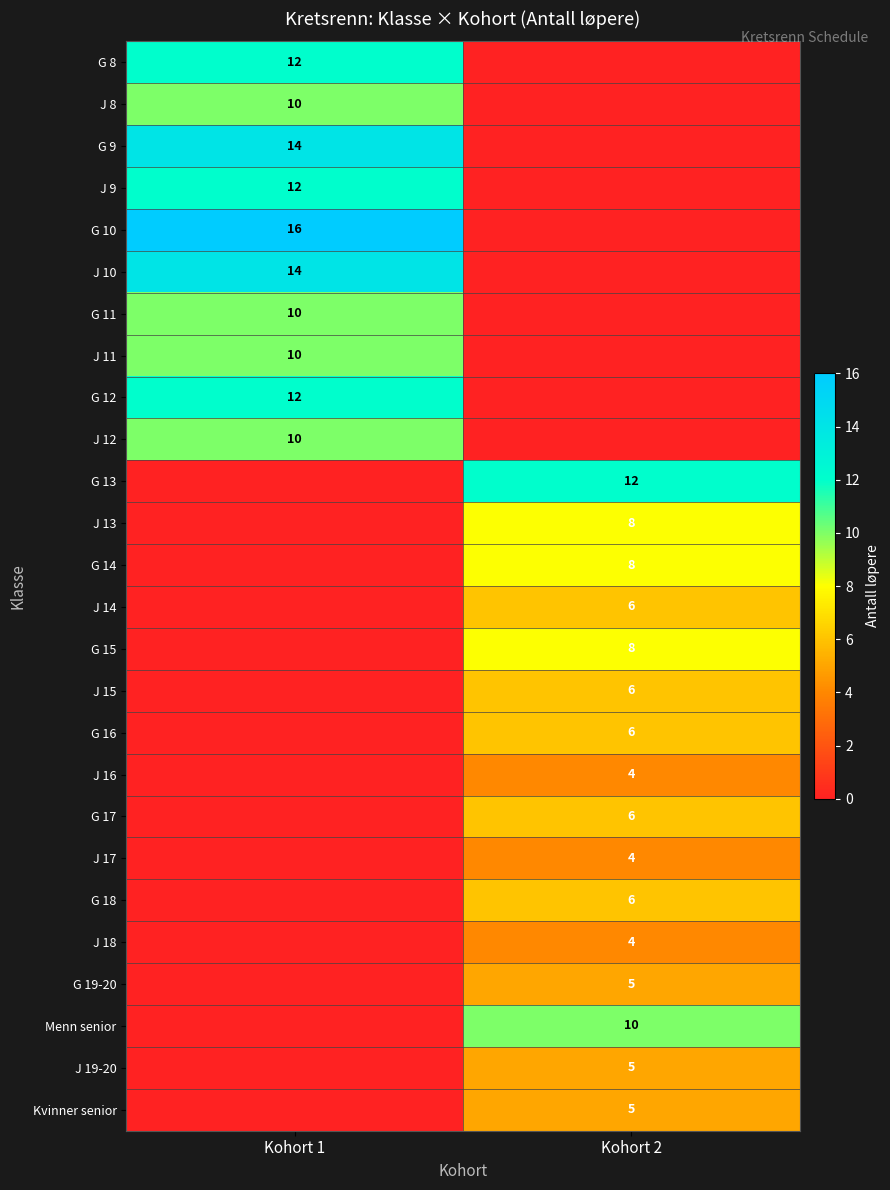

Is the value of G 13 at Kohort 2 greater than the value of G 9 at Kohort 1?

No